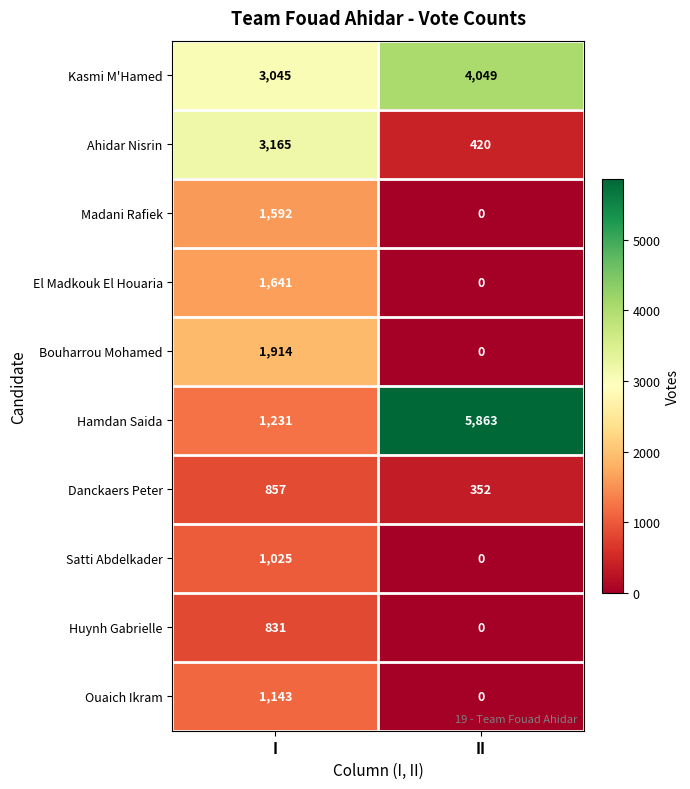

The value of Huynh Gabrielle at II is 0. True or false?

True